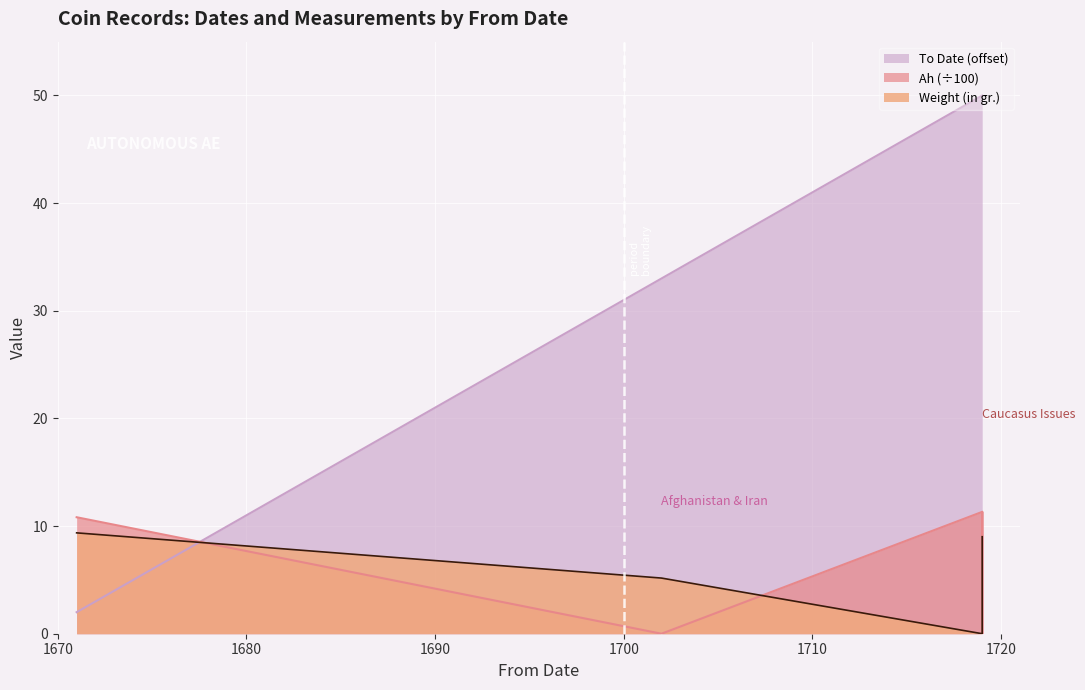

Count the number of data series in this chart.

3